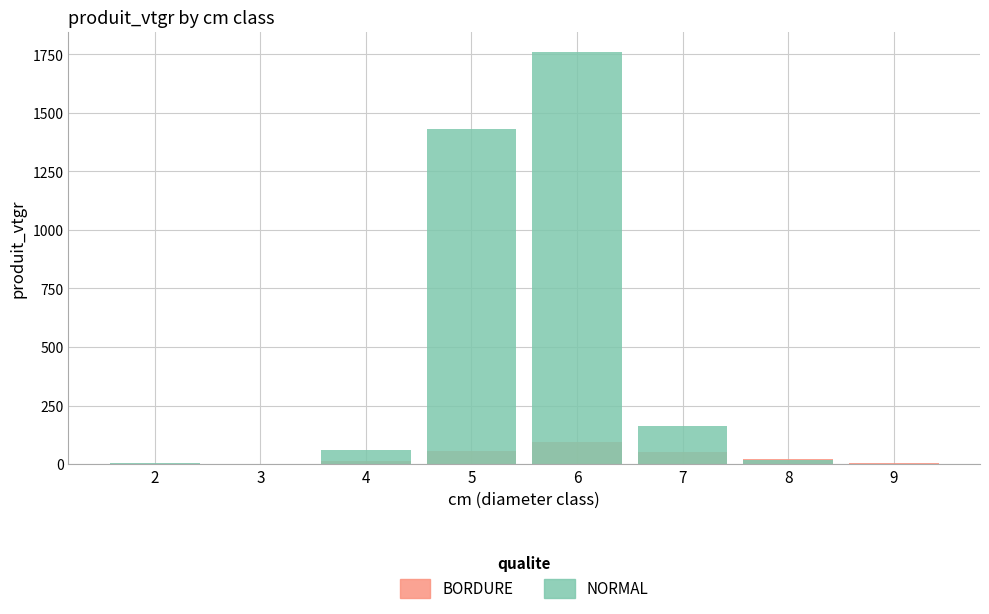

What is the difference between the NORMAL values at 7 and 2?

159.6